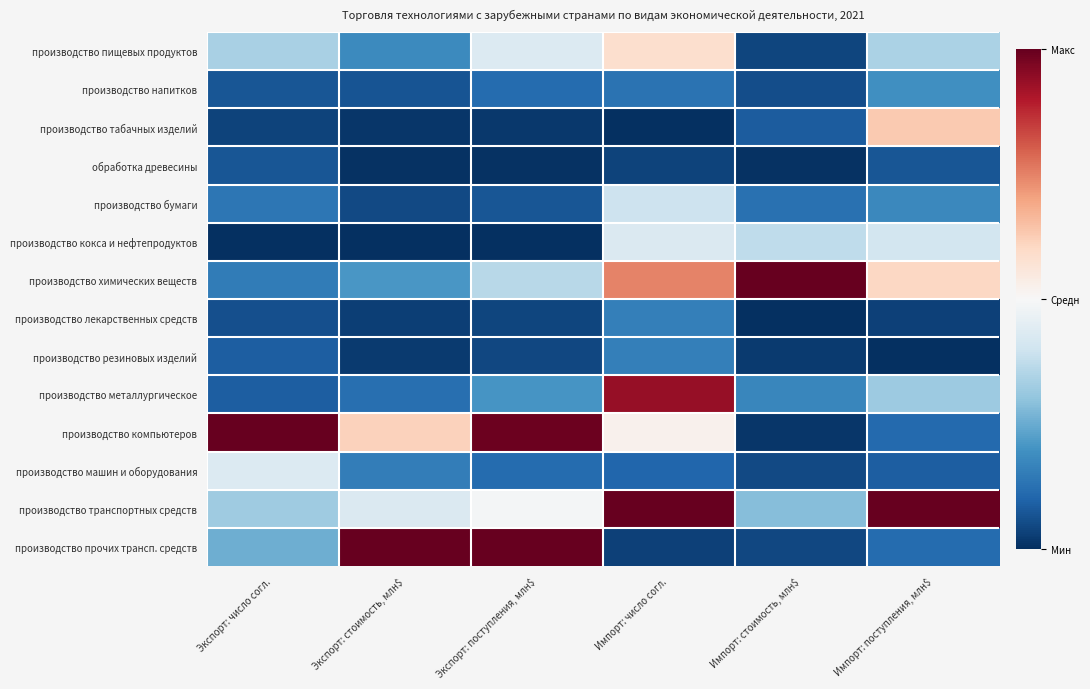

How many categories are shown in the chart?

6